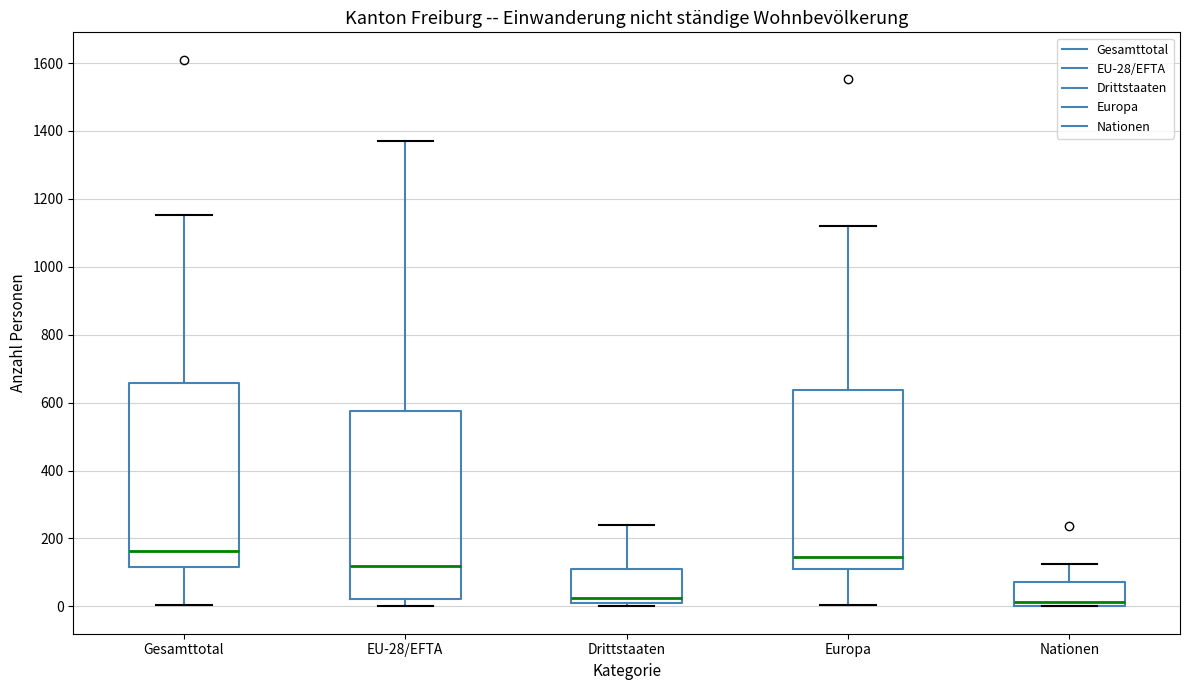

Reading left to right, read every box against the y-axis: the position of its median line, the range the box covers, and the ends of its whiskers. The values are not printed on the chart, so give them approximately, as read against the axis.

Gesamttotal: median 160, box 120 to 660, whiskers 0 to 1160
EU-28/EFTA: median 120, box 20 to 580, whiskers 0 to 1380
Drittstaaten: median 20 (just above the box's lower edge), box 20 to 100, whiskers 0 to 240
Europa: median 140, box 100 to 640, whiskers 0 to 1120
Nationen: median 20, box 0 to 80, whiskers 0 to 120